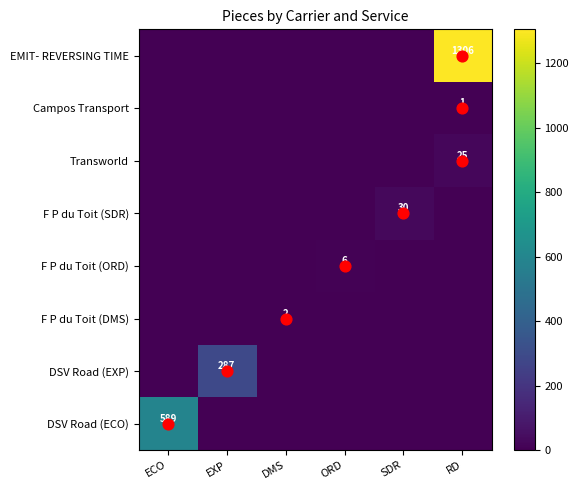

Between RD and SDR, which is larger?

RD